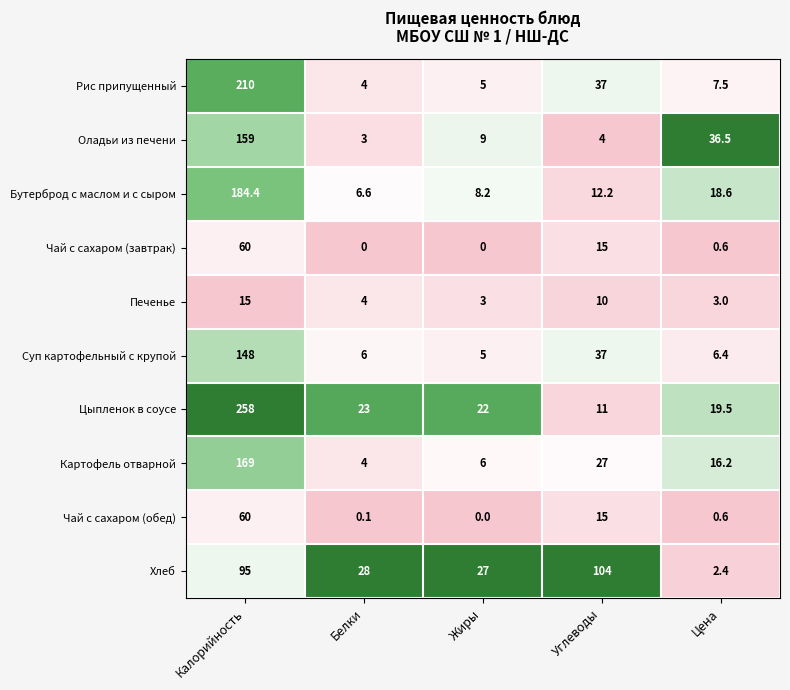

Rank the categories by Цыпленок в соусе value from lowest to highest.

Углеводы, Цена, Жиры, Белки, Калорийность